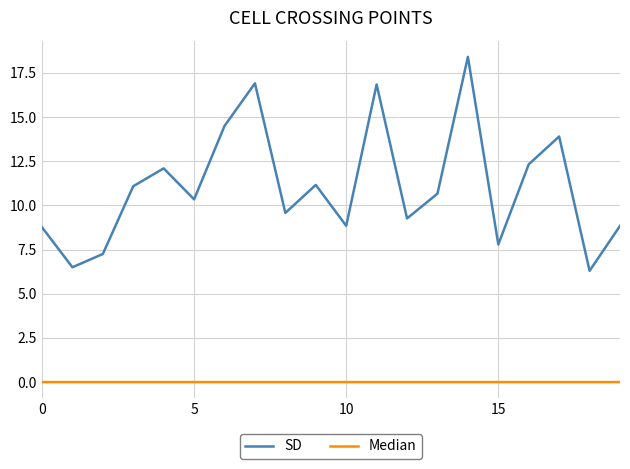

Which series has the widest spread of values?

SD